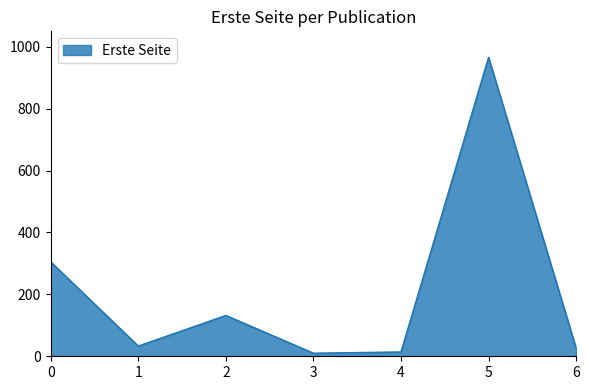

The value at 6 is 26. True or false?

True